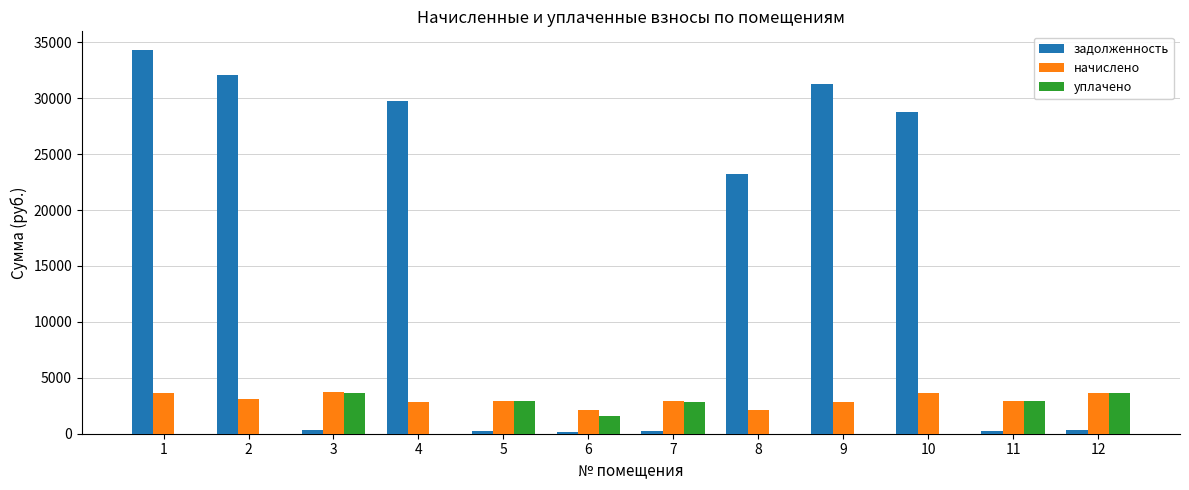

Which series has the largest total across all categories?

задолженность